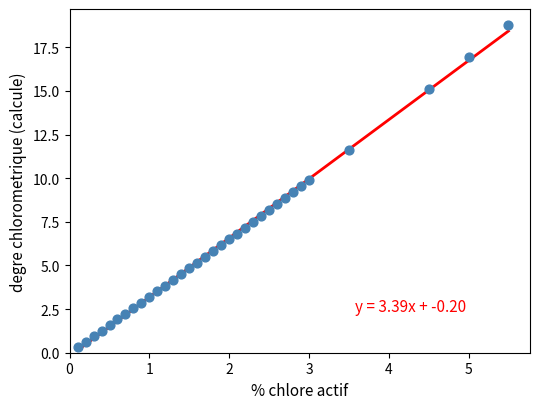

What is the range of X values (max minus min)?

5.4